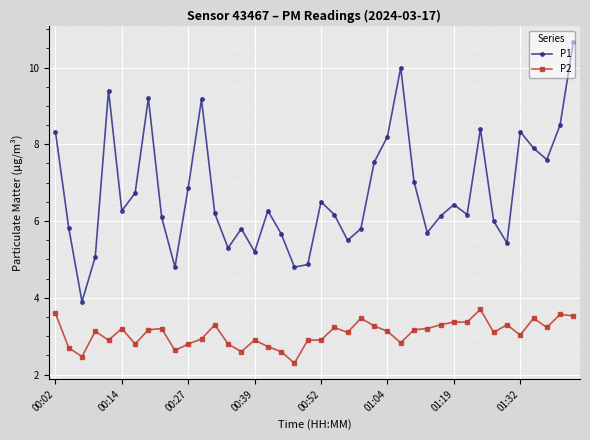

What are all the series names shown in the legend?

P1, P2